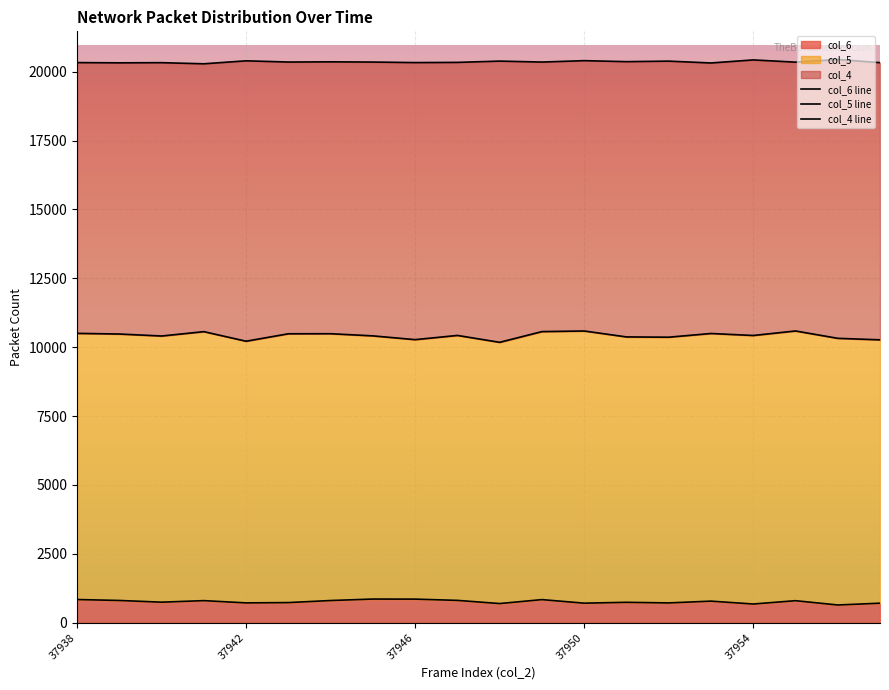

What is the difference between the col_4 line values at 7 and 37938?

19